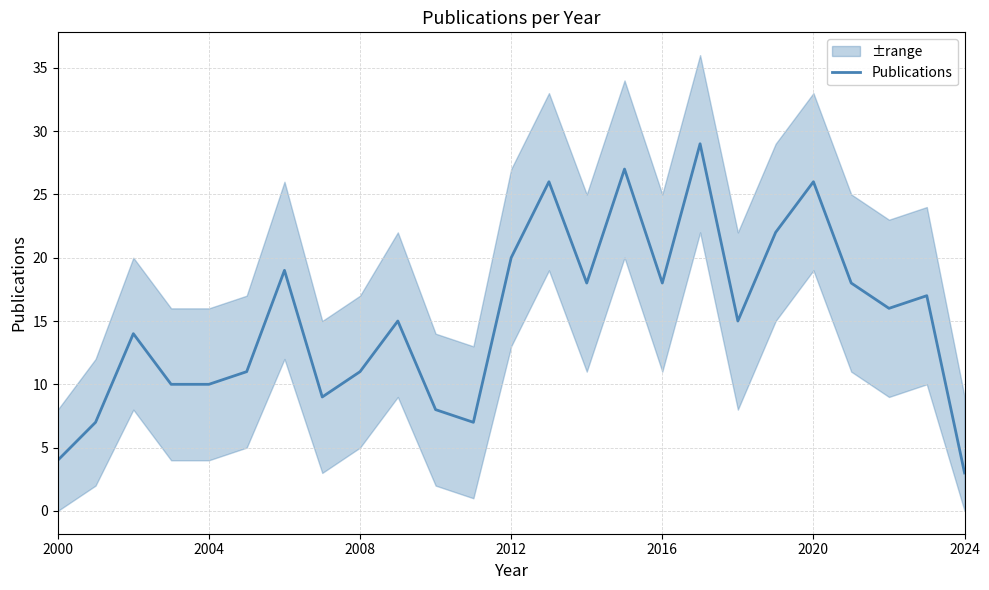

At which label does Publications reach its minimum?

2024